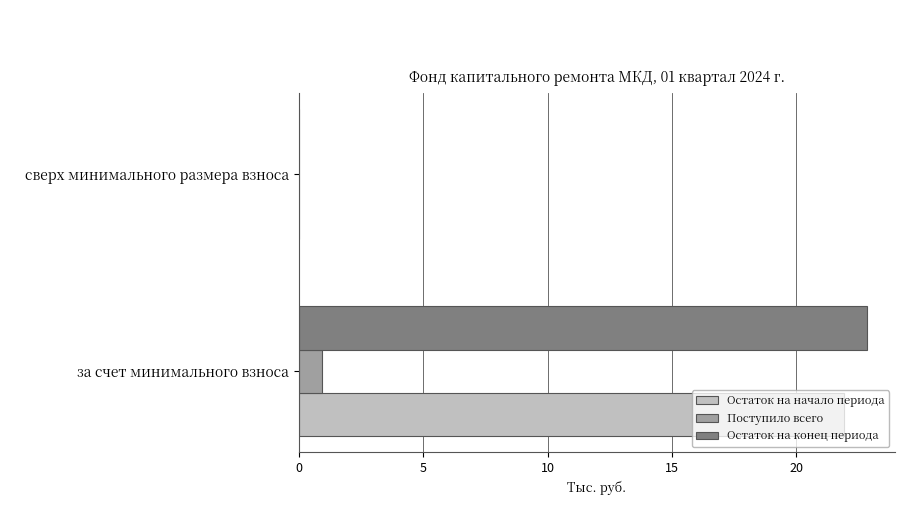

What is the greatest value displayed?

22.8